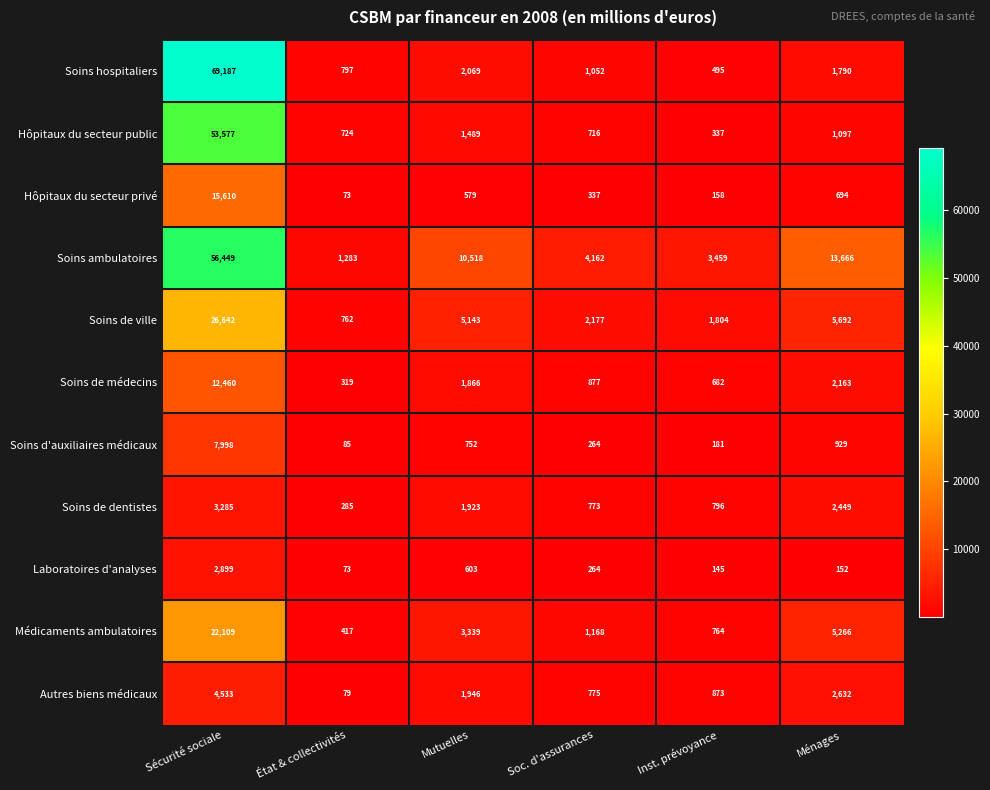

What is the difference between the Autres biens médicaux values at État & collectivités and Ménages?

2553